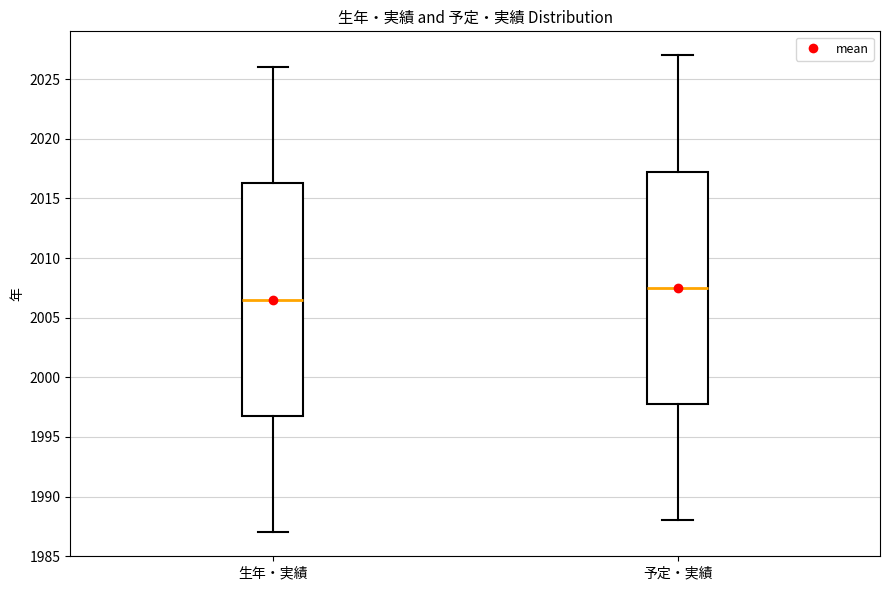

Where does the upper whisker of the box for 生年・実績 end on the y-axis? The values are not printed on the chart, so give them approximately, as read against the axis.

2026.0